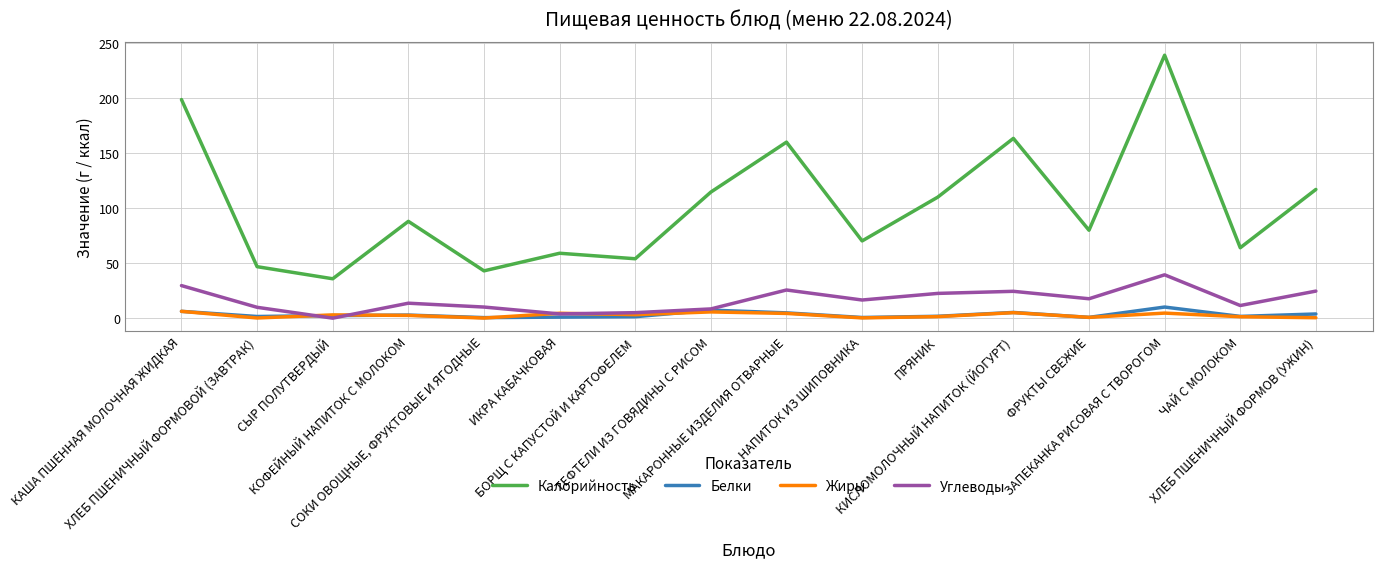

At which label does Жиры first exceed 2?

КАША ПШЕННАЯ МОЛОЧНАЯ ЖИДКАЯ